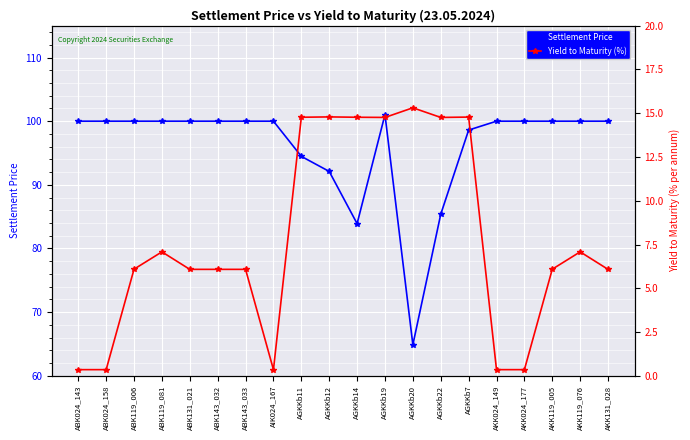

What is the highest value of the Settlement Price series?

101.0